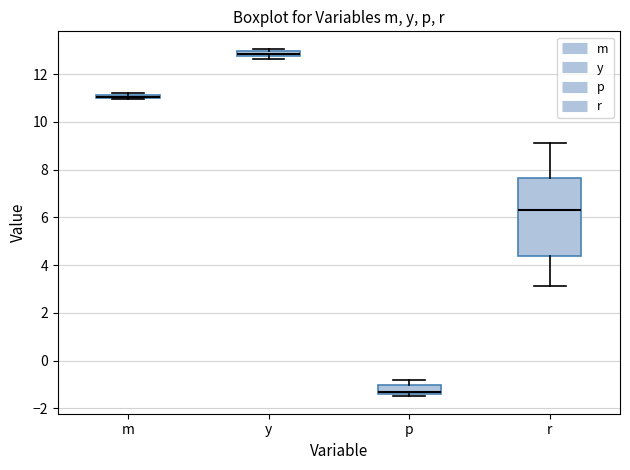

Comparing the boxes themselves (not the whiskers), which one is the tallest?

r